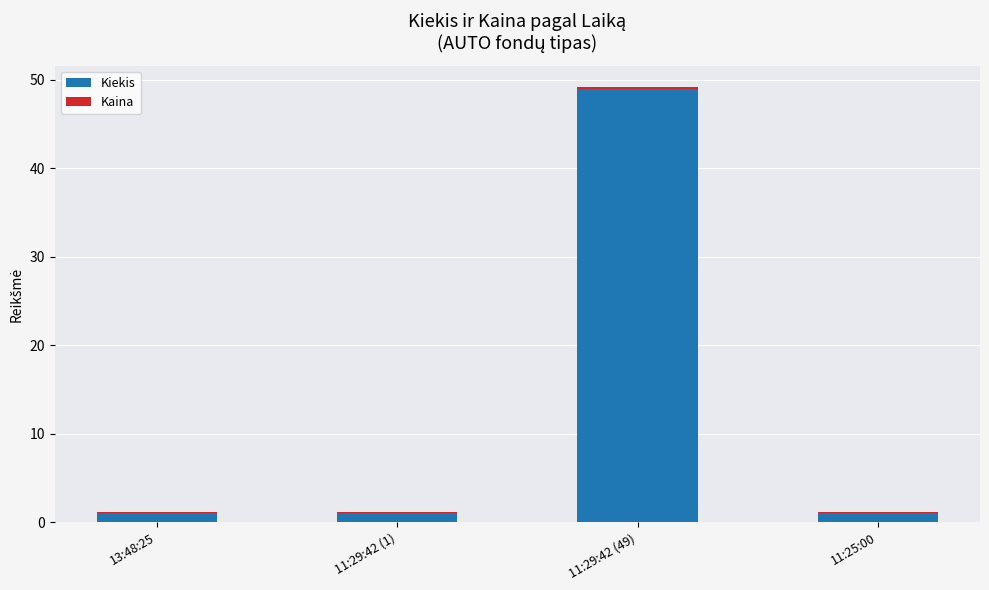

What is the total value across all series at 11:25:00?

1.1